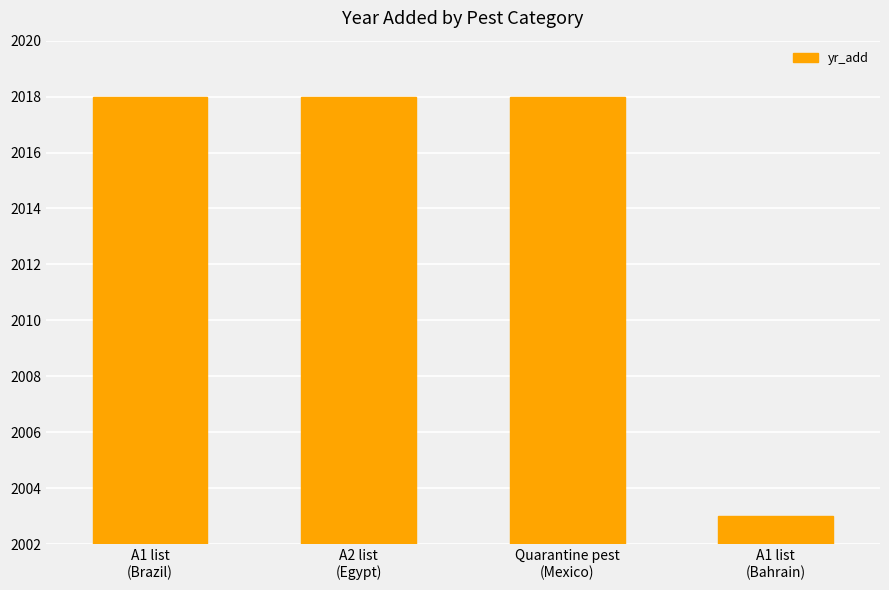

What is the value of the 3rd bar from the left?

2018